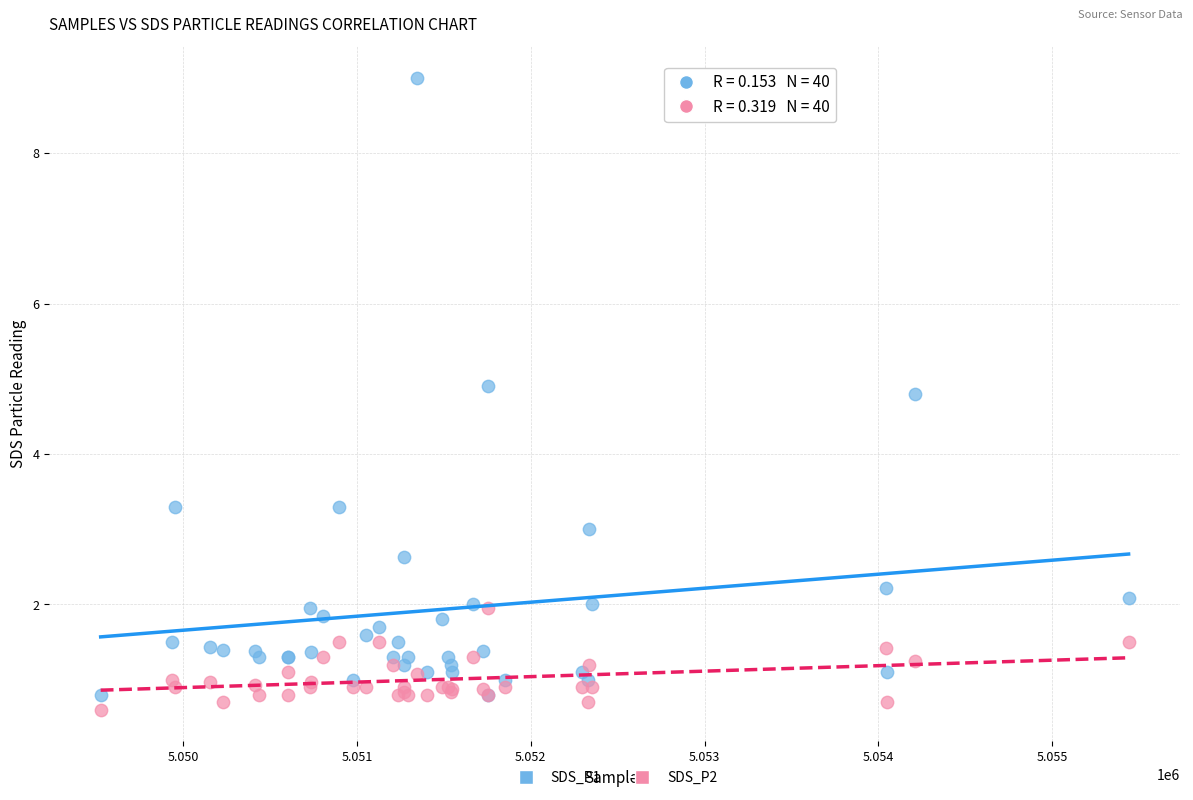

What are all the series names shown in the legend?

SDS_P1, SDS_P2